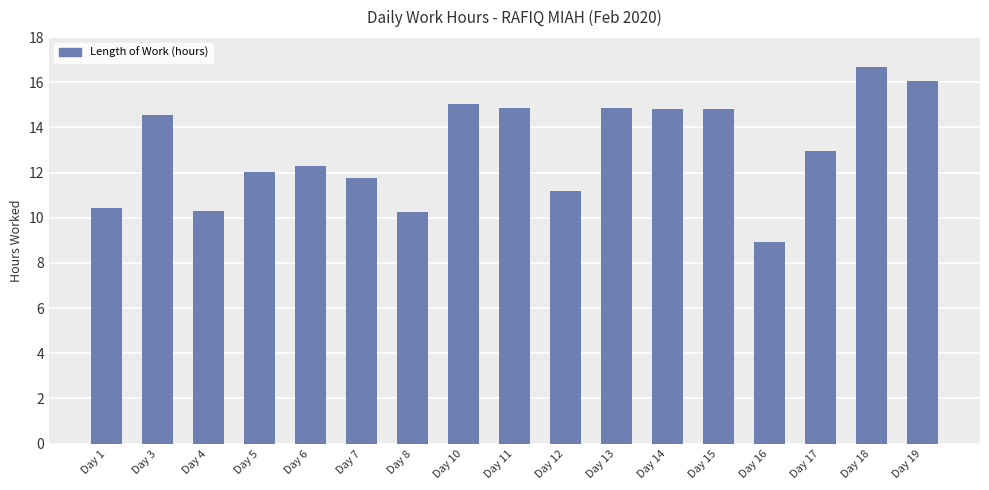

The chart shows a value of 12.8 at Day 16. True or false?

False